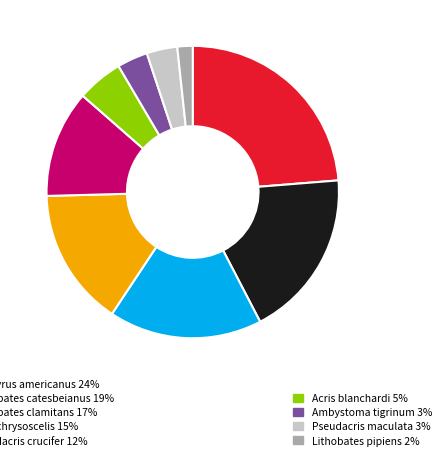

Does any single category account for the majority?

No